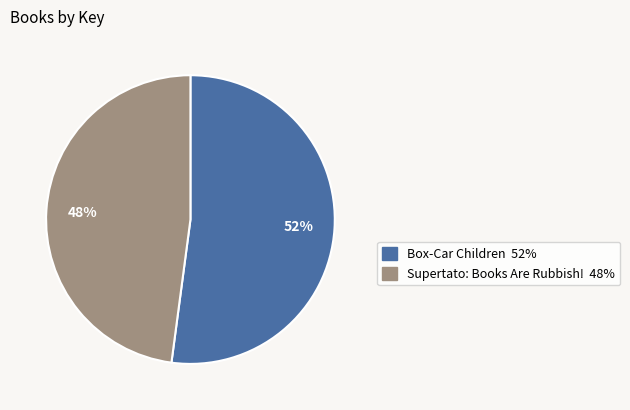

Approximately how many times larger is the value at Supertato: Books Are Rubbish! compared to Box-Car Children?

0.9